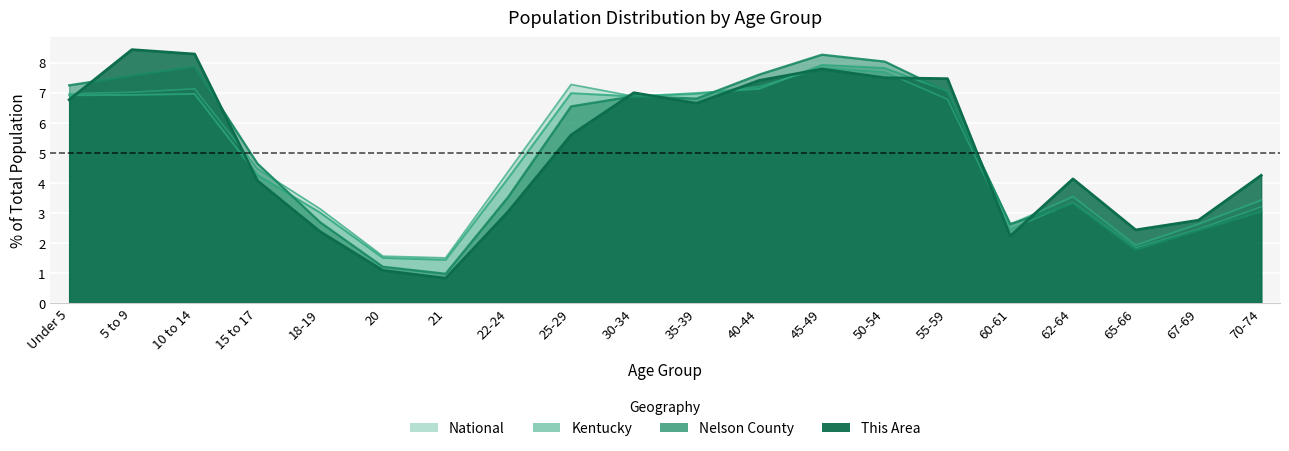

True or false: Kentucky has a value of 4.3 at 15 to 17.

True